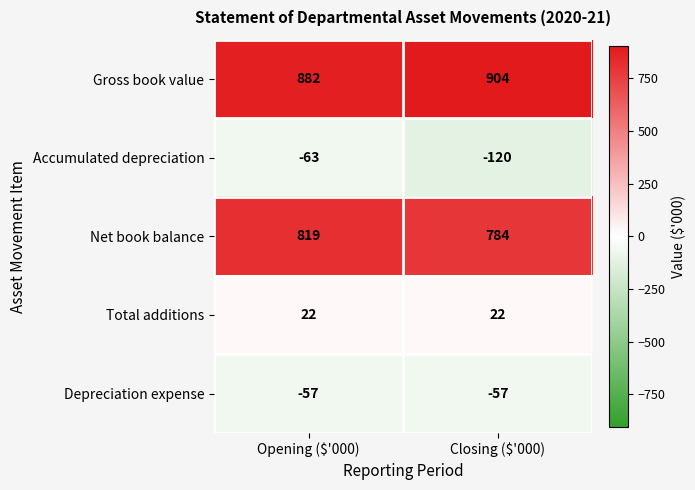

What is the spread (max minus min) of values at Opening ($'000)?

945